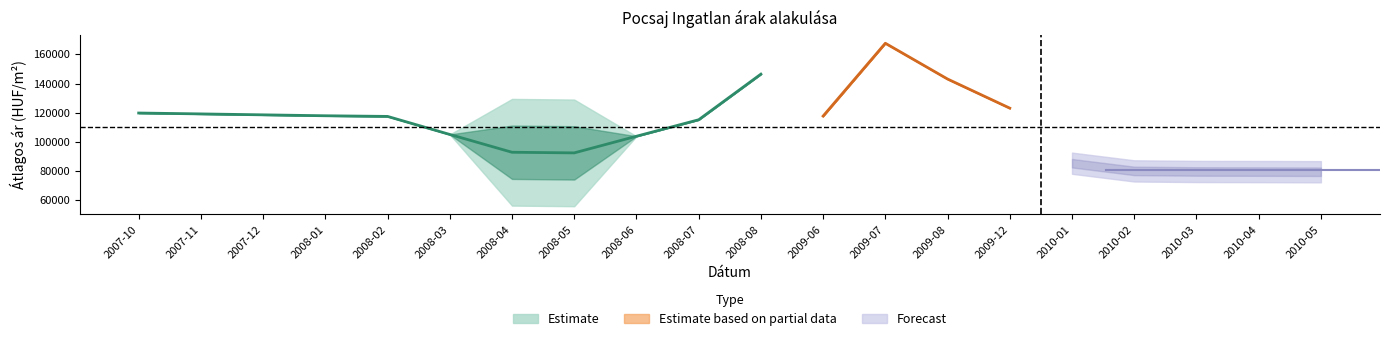

Does the chart have visible grid lines?

No